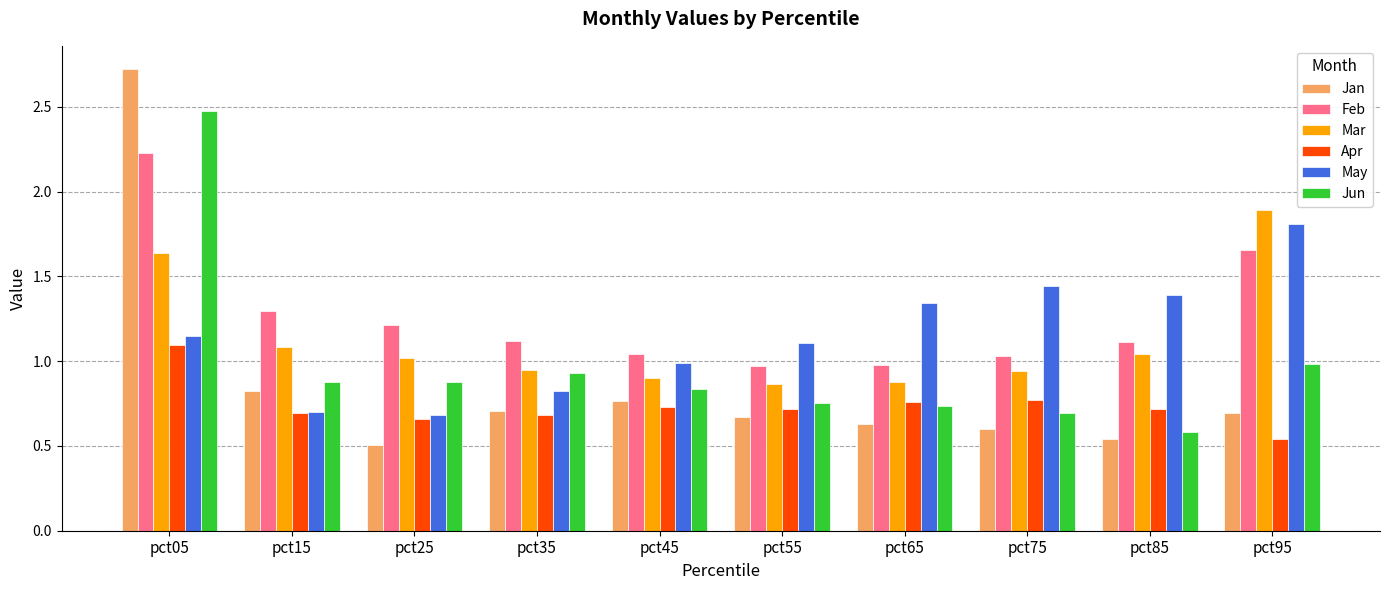

The Jun series shows 1.8 at pct95. True or false?

False